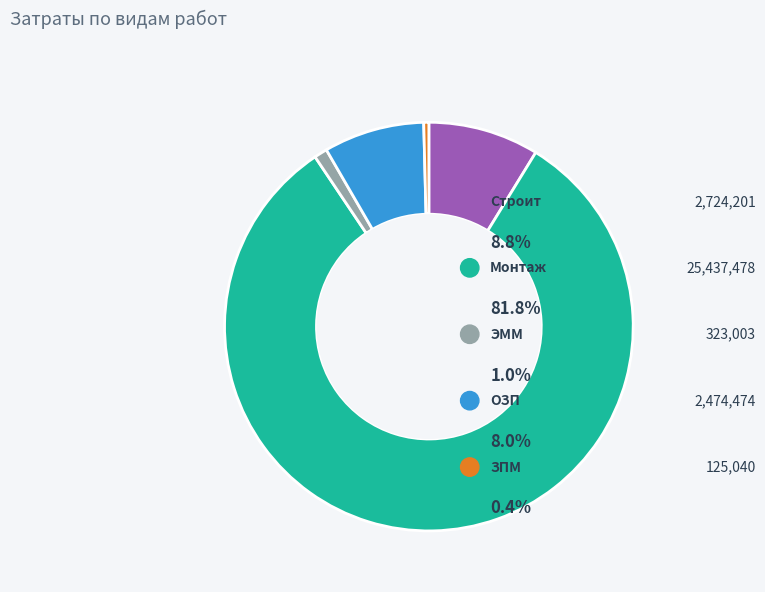

Rank the categories by value from lowest to highest.

ЗПМ, ЭММ, ОЗП, Строит, Монтаж